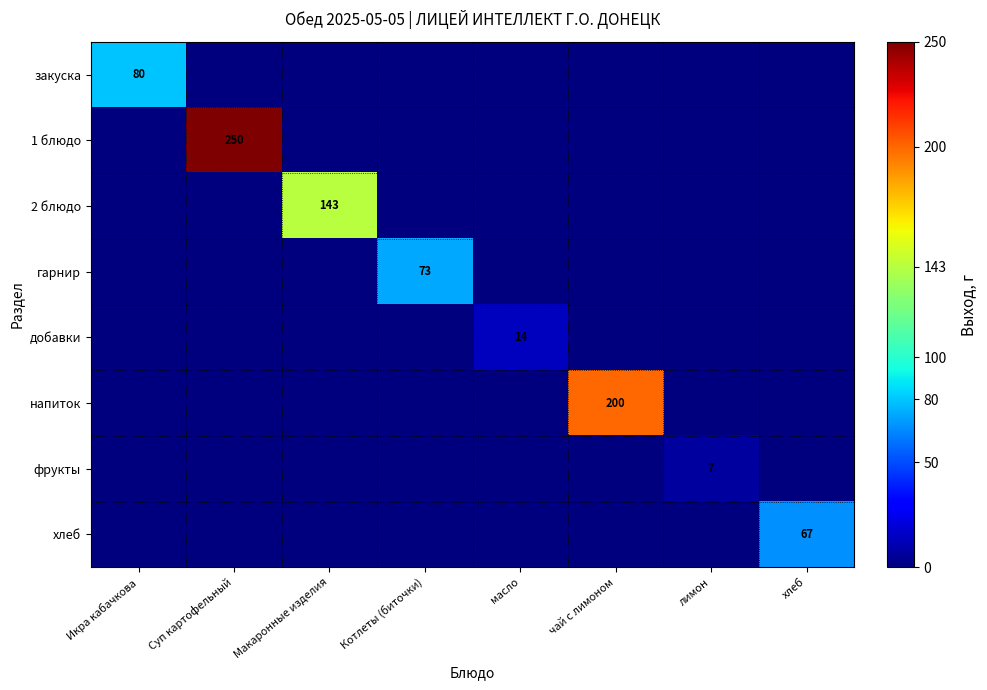

At which label is гарнир closest to 36?

Икра кабачкова